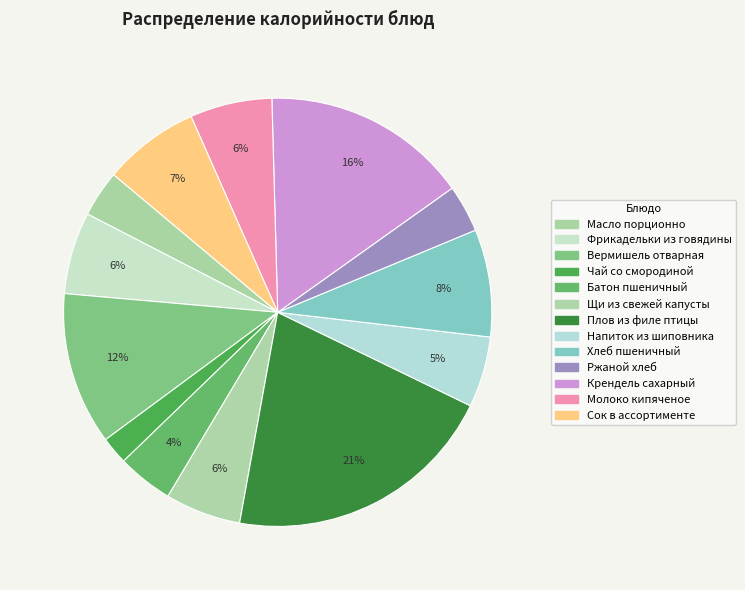

Do Сок в ассортименте and Молоко кипяченое together represent more than half of the pie?

No